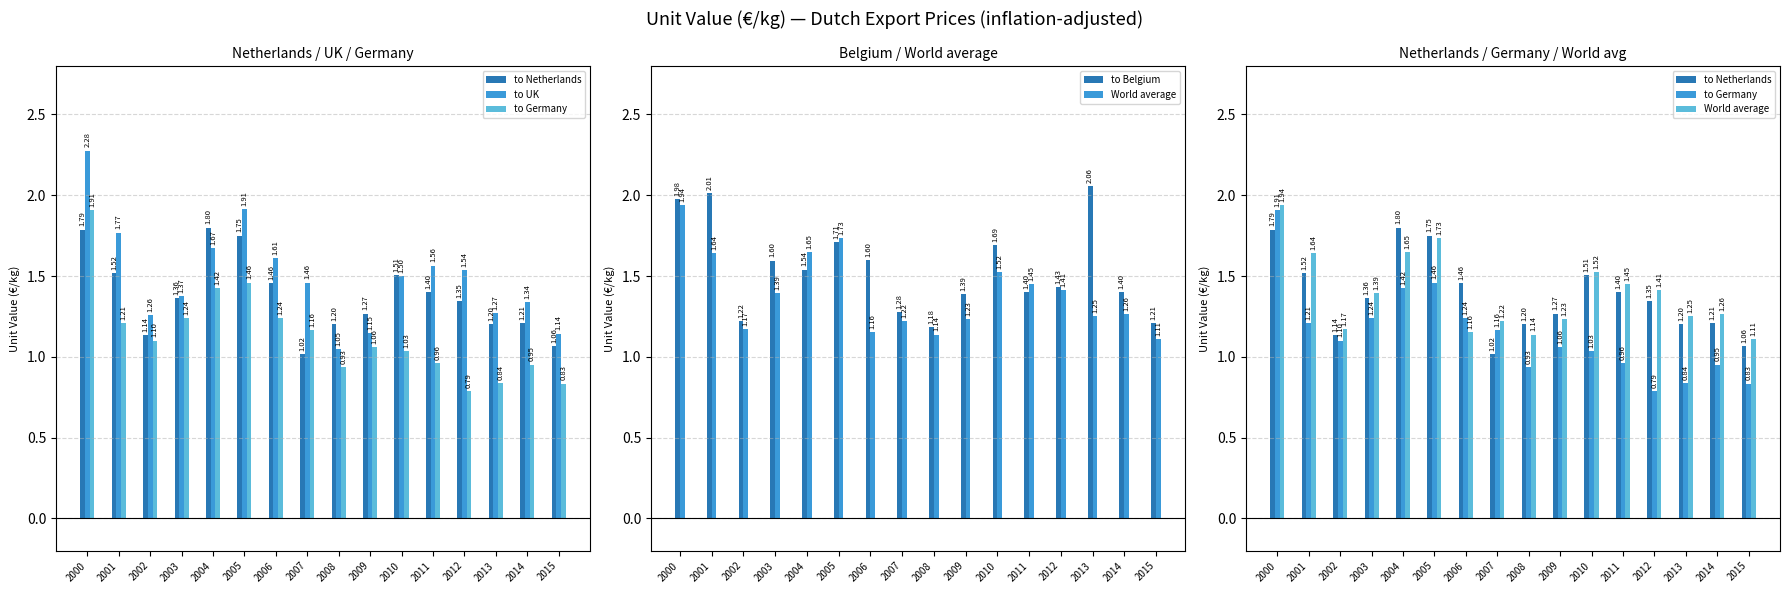

List the labels in order of to Germany value, smallest first.

2012, 2015, 2013, 2008, 2014, 2011, 2010, 2009, 2002, 2007, 2001, 2003, 2006, 2004, 2005, 2000